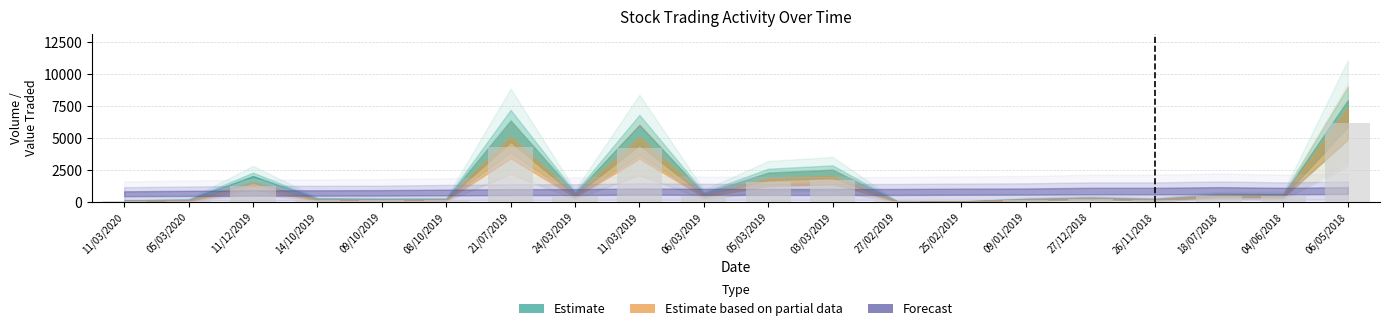

What is the maximum value shown in the chart?

6161